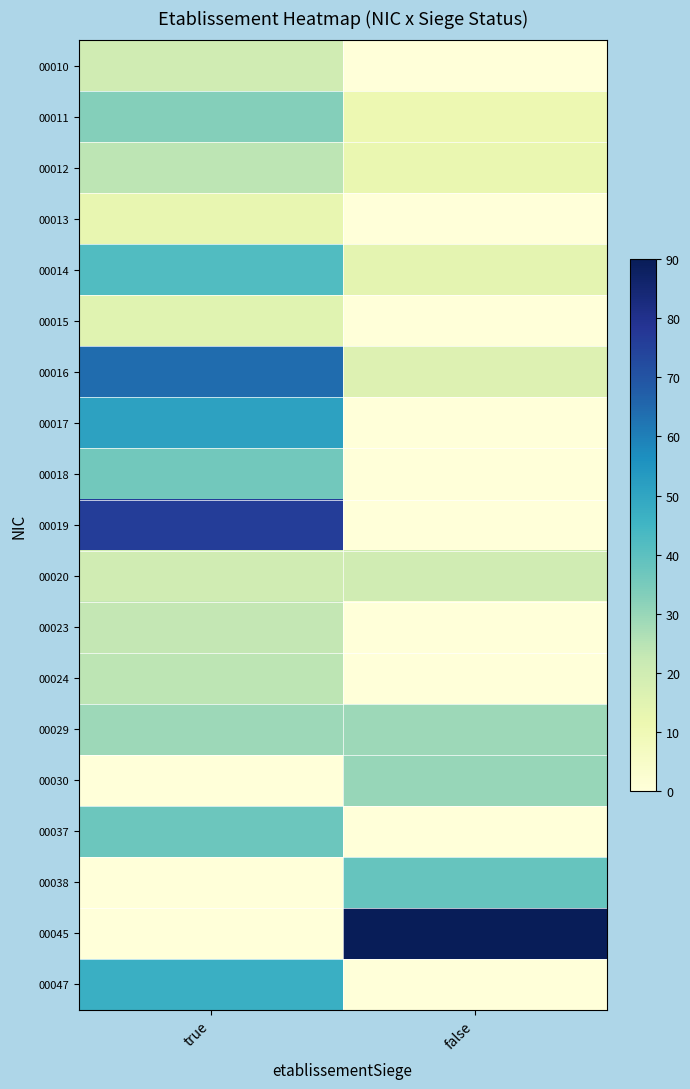

At how many categories does at least one series exceed 77?

1